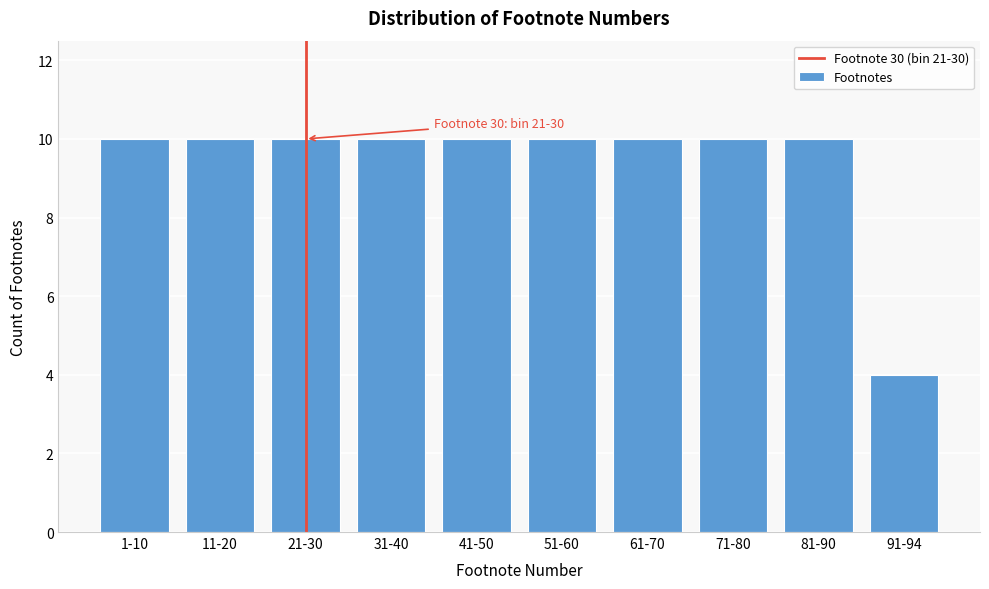

Reading left to right, what are all the values shown in this chart?

1-10=10	11-20=10	21-30=10	31-40=10	41-50=10	51-60=10	61-70=10	71-80=10	81-90=10	91-94=4